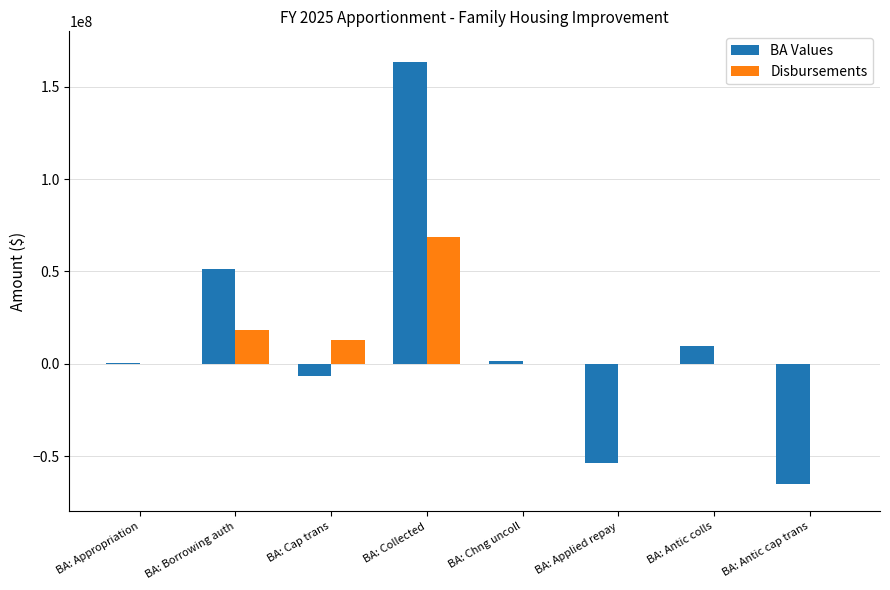

What is the total value across all series at BA: Antic cap trans?

-65384222